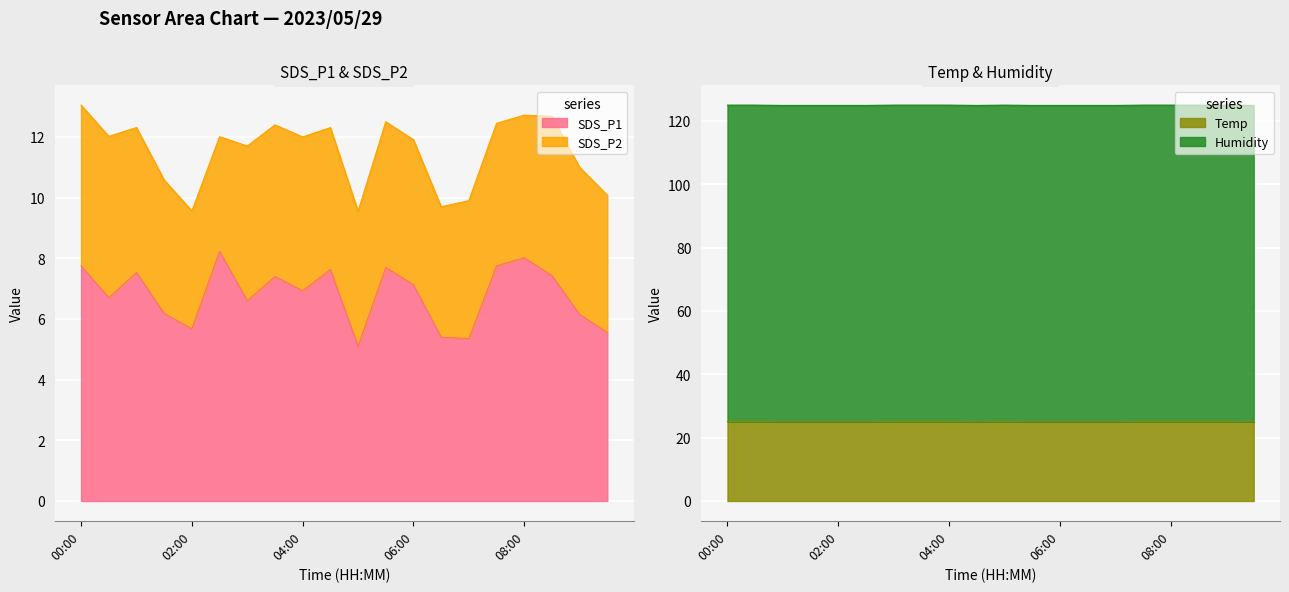

Reading left to right, extract all data points from this chart.

SDS_P1: 7.8	6.7	7.5	6.2	5.7	8.2	6.6	7.4	6.9	7.6	5.1	7.7	7.1	5.4	5.3	7.8	8.0	7.4	6.2	5.5
Temp: 25.1	25.1	25.0	25.0	25.0	25.0	25.1	25.1	25.1	25.0	25.1	25.0	25.0	25.0	25.0	25.1	25.1	25.1	25.1	25.0